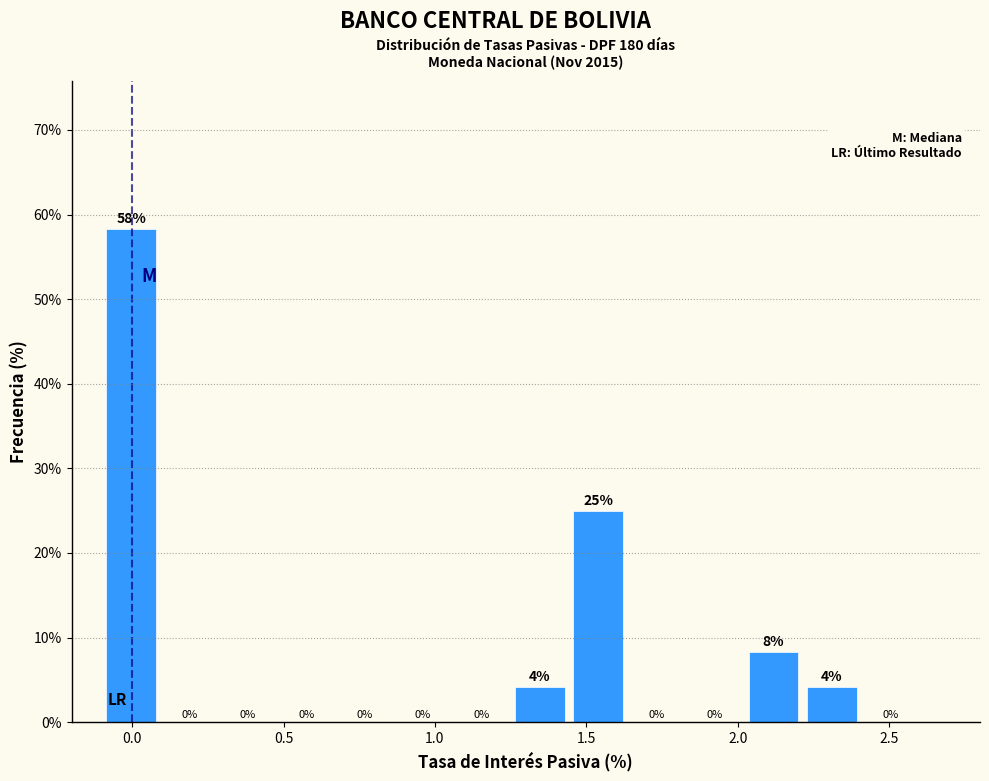

Around what value on the x-axis is the tallest bar? Give the approximate position of its centre, as read against the axis.

0.00